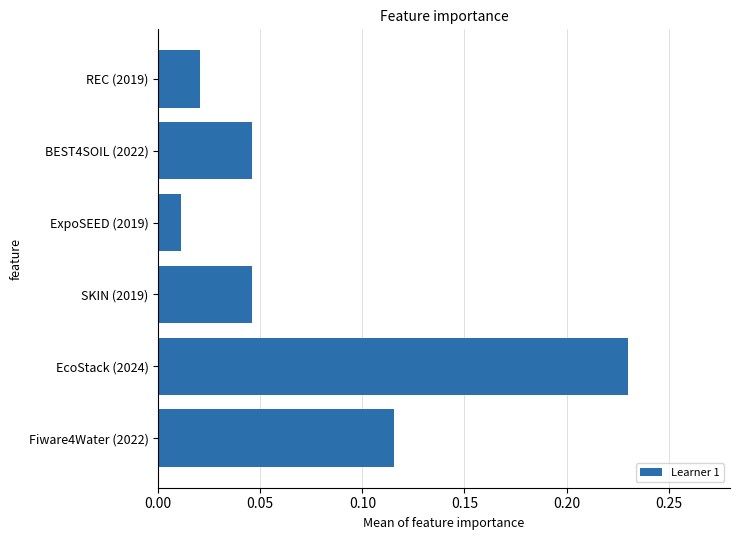

Between BEST4SOIL (2022) and EcoStack (2024), which is larger?

EcoStack (2024)